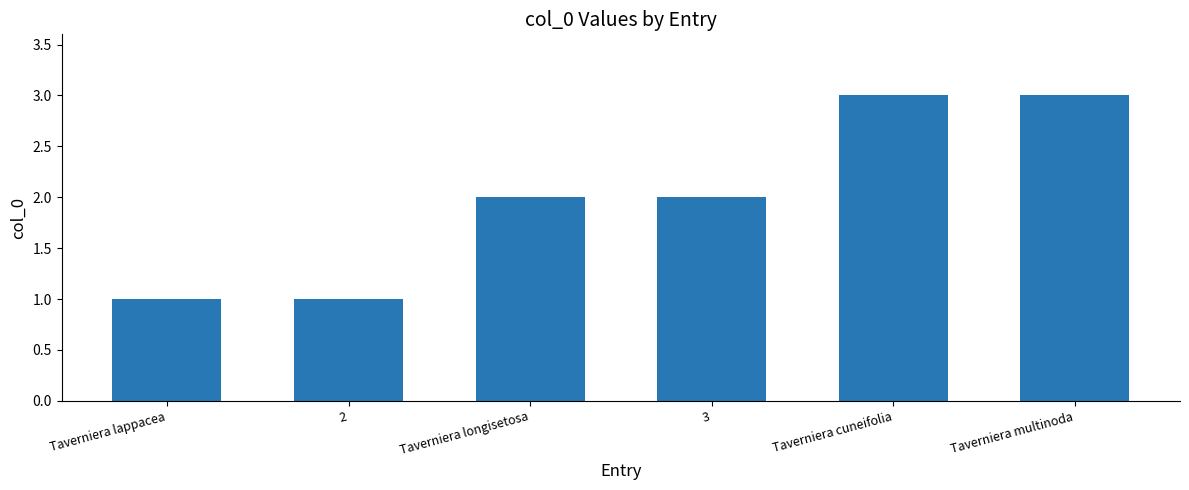

Reading left to right, what are all the values shown in this chart?

Taverniera lappacea=1	2=1	Taverniera longisetosa=2	3=2	Taverniera cuneifolia=3	Taverniera multinoda=3